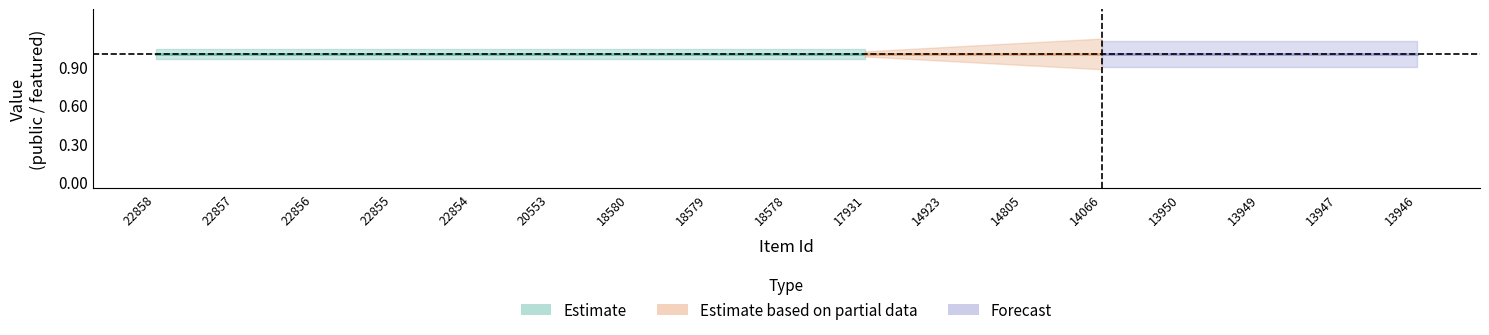

True or false: public and featured intersect in this chart.

False